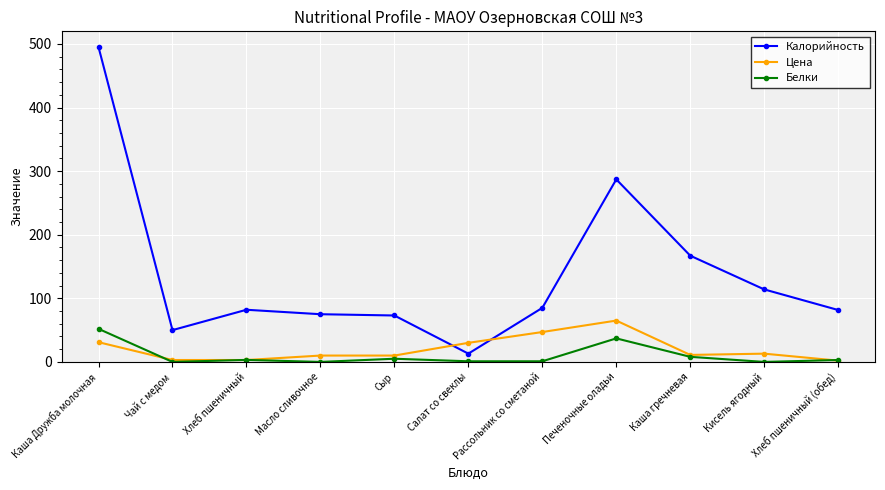

True or false: Белки has more than 1 points higher than both neighbors.

True